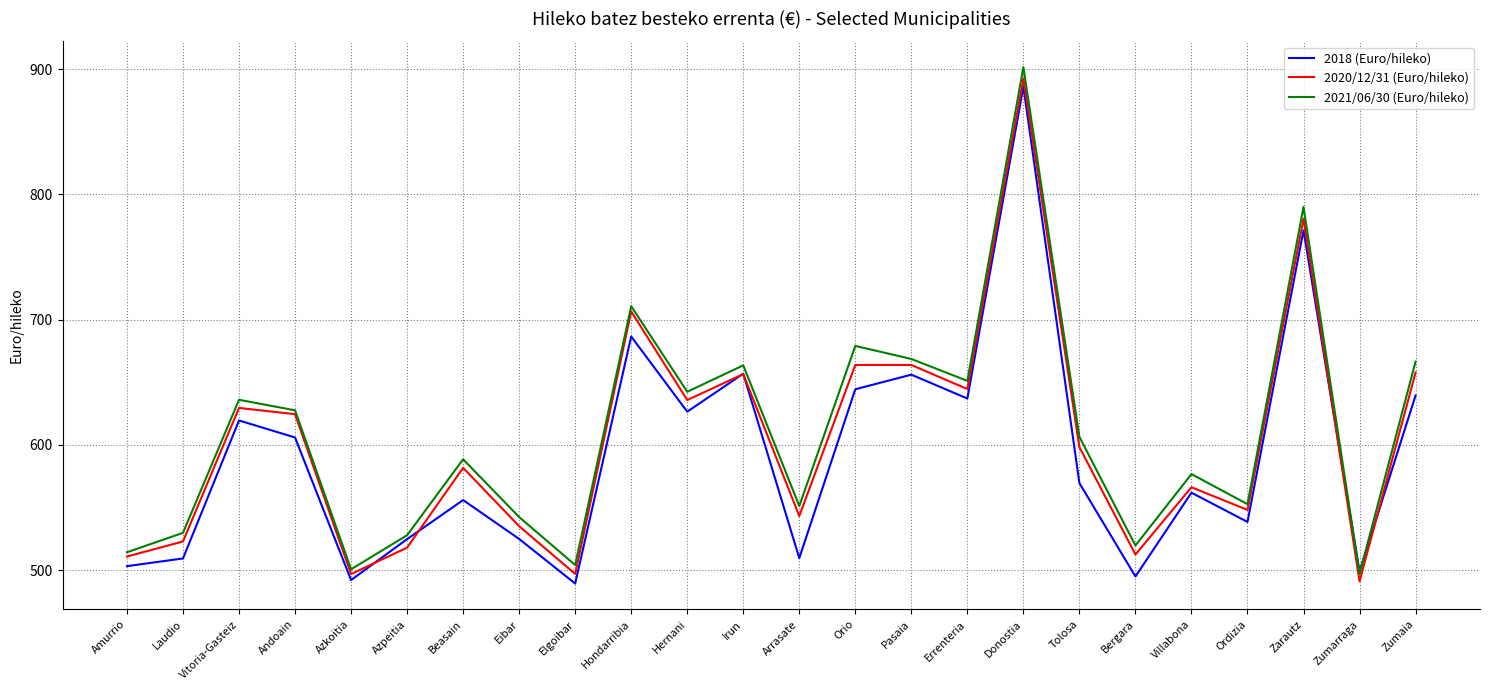

How many values in the 2021/06/30 (Euro/hileko) series exceed 606?

12